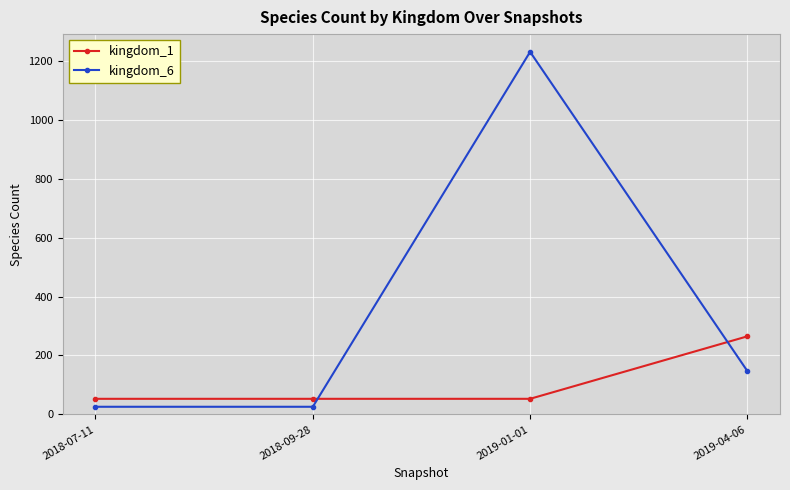

What position from the left is 2019-01-01?

3